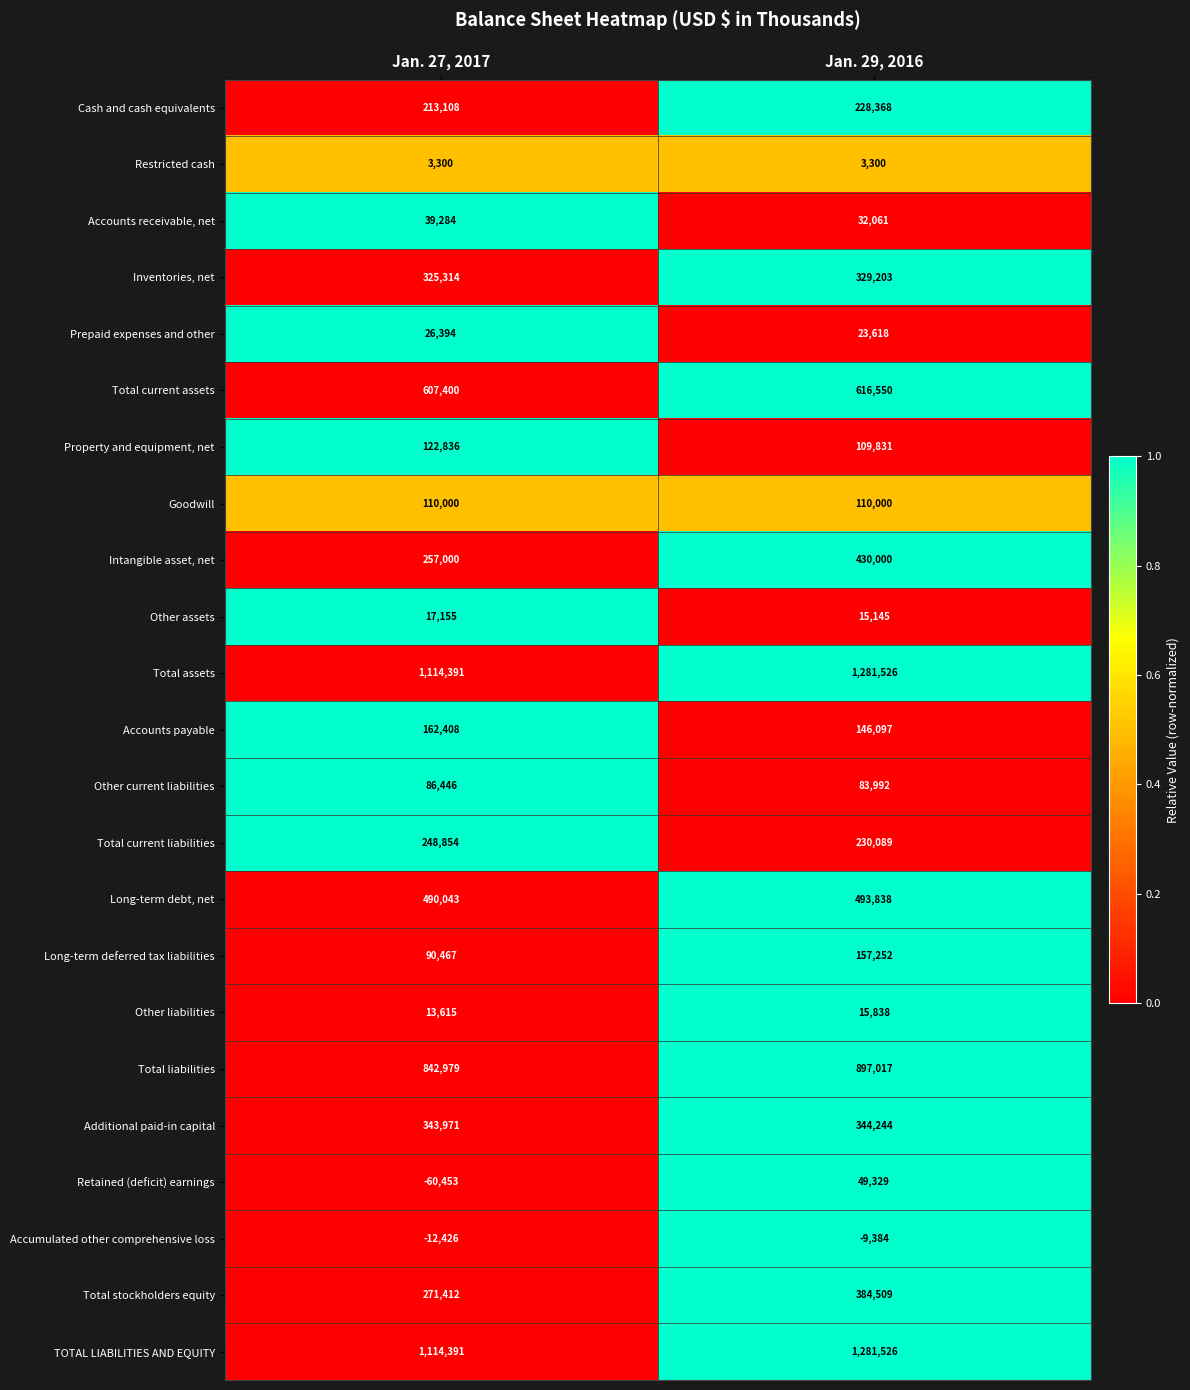

What is the sum of all Other current liabilities values?

170438